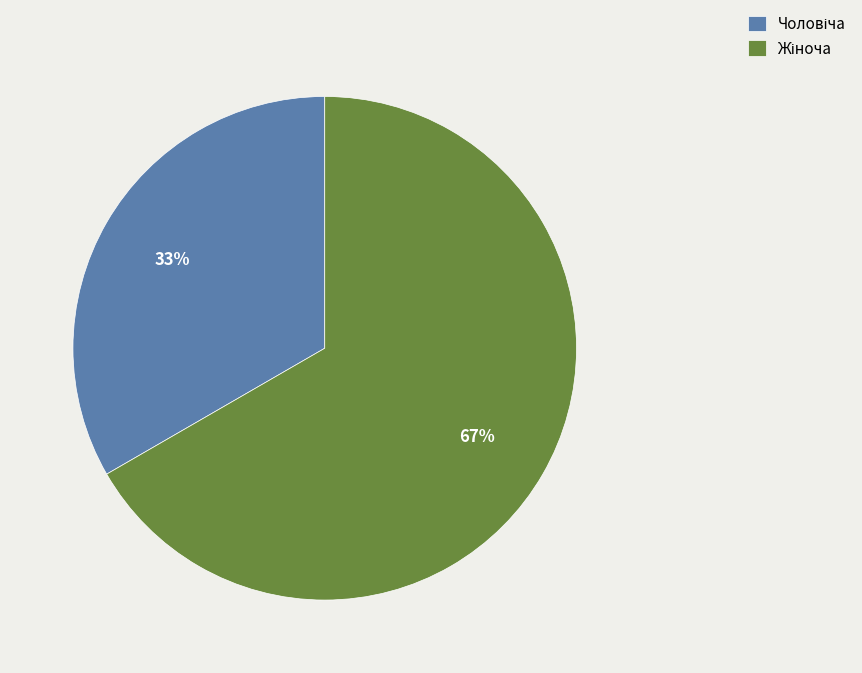

Is there a majority slice in this chart?

Yes